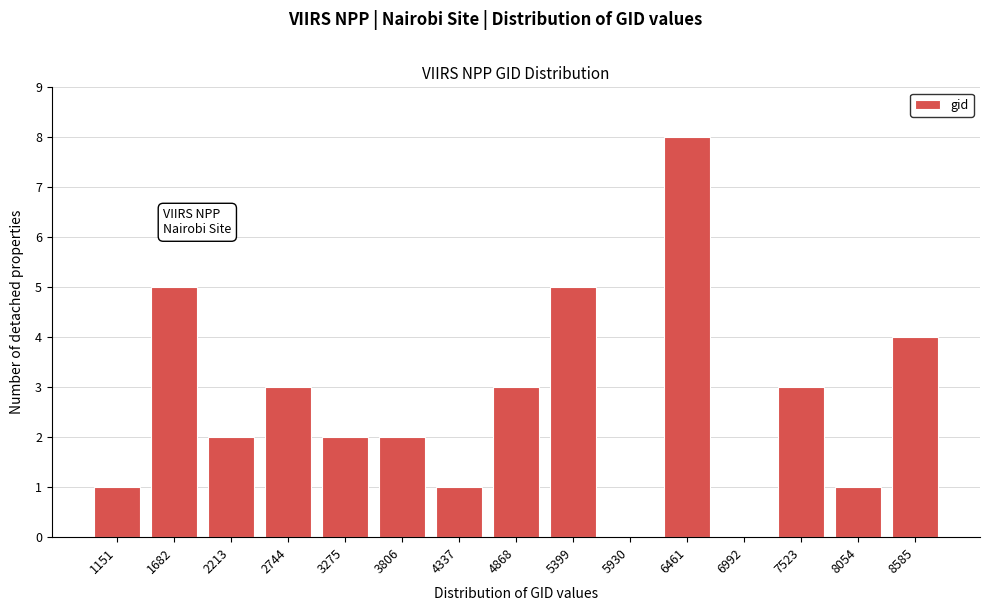

Reading left to right, list all the values displayed in this chart.

1151=1	1682=5	2213=2	2744=3	3275=2	3806=2	4337=1	4868=3	5399=5	5930=0	6461=8	6992=0	7523=3	8054=1	8585=4